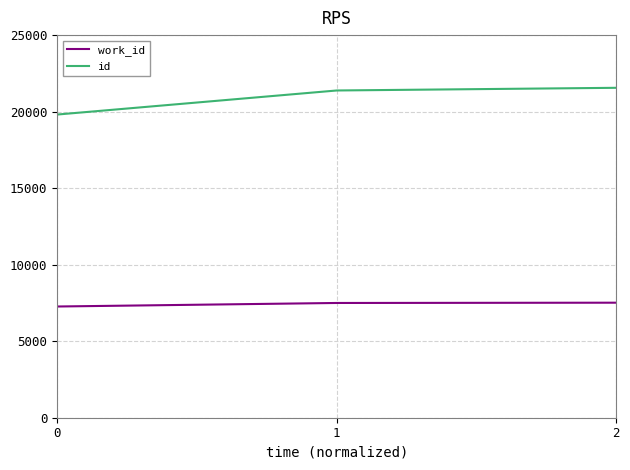

Which series has the widest spread of values?

id